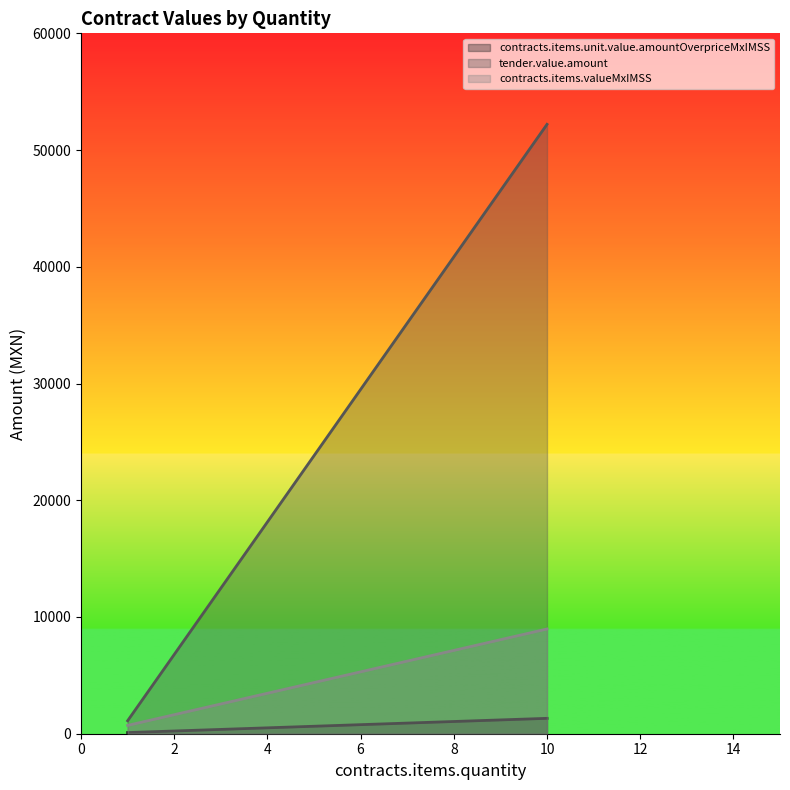

What is the maximum value for tender.value.amount?

52203.3